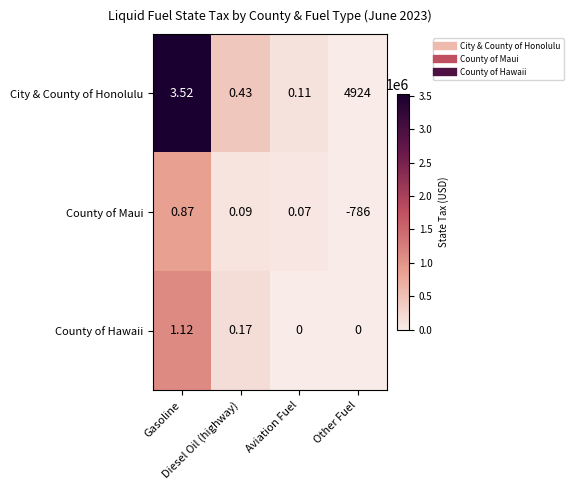

List the series in order of their peak value, lowest first.

County of Maui, County of Hawaii, City & County of Honolulu